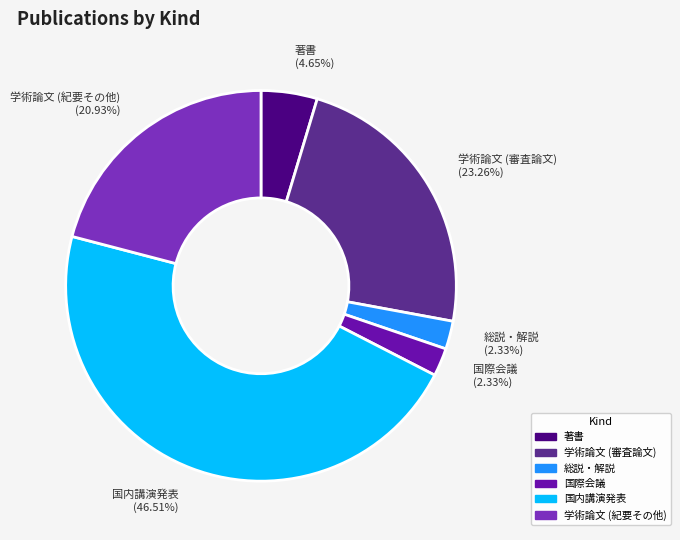

Between 学術論文 (審査論文) and 学術論文 (紀要その他), which is larger?

学術論文 (審査論文)